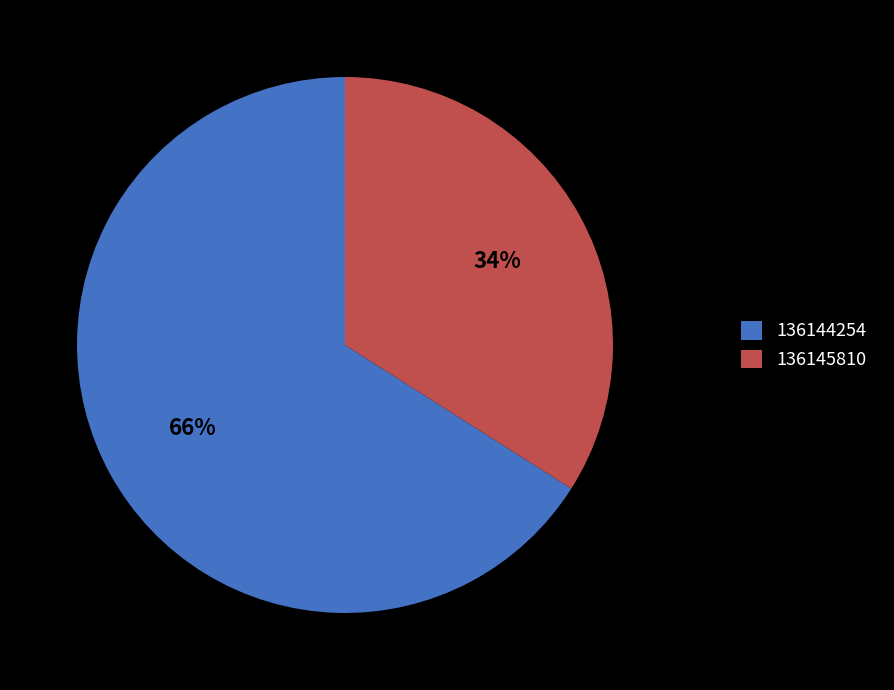

What is the smallest slice in the pie chart?

136145810